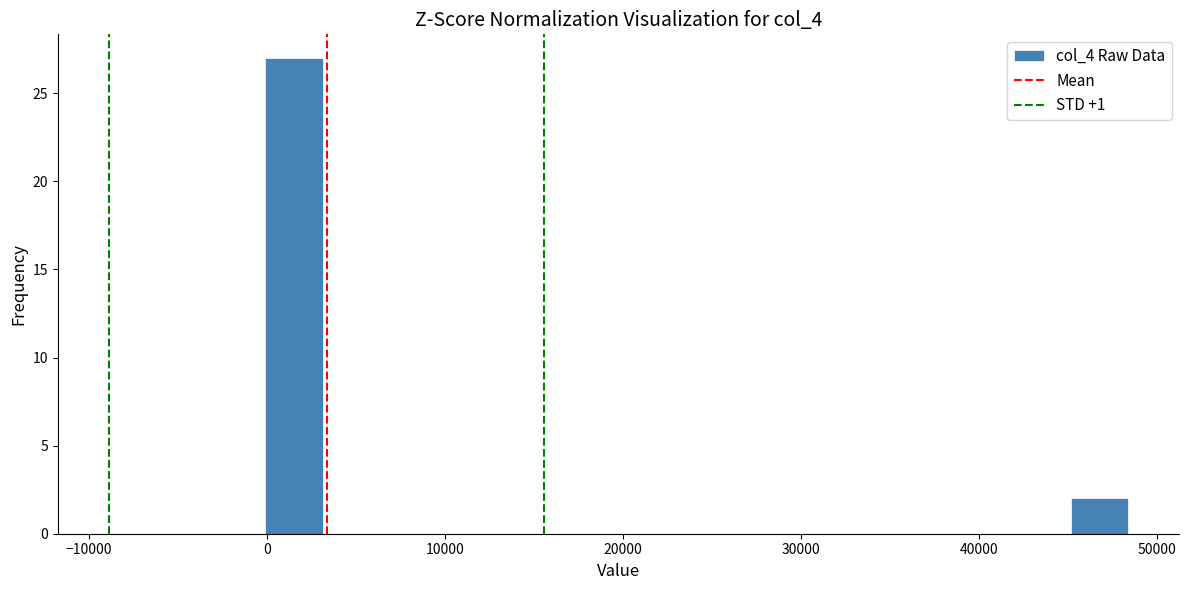

Around what value on the x-axis is the tallest bar? Give the approximate position of its centre, as read against the axis.

2000